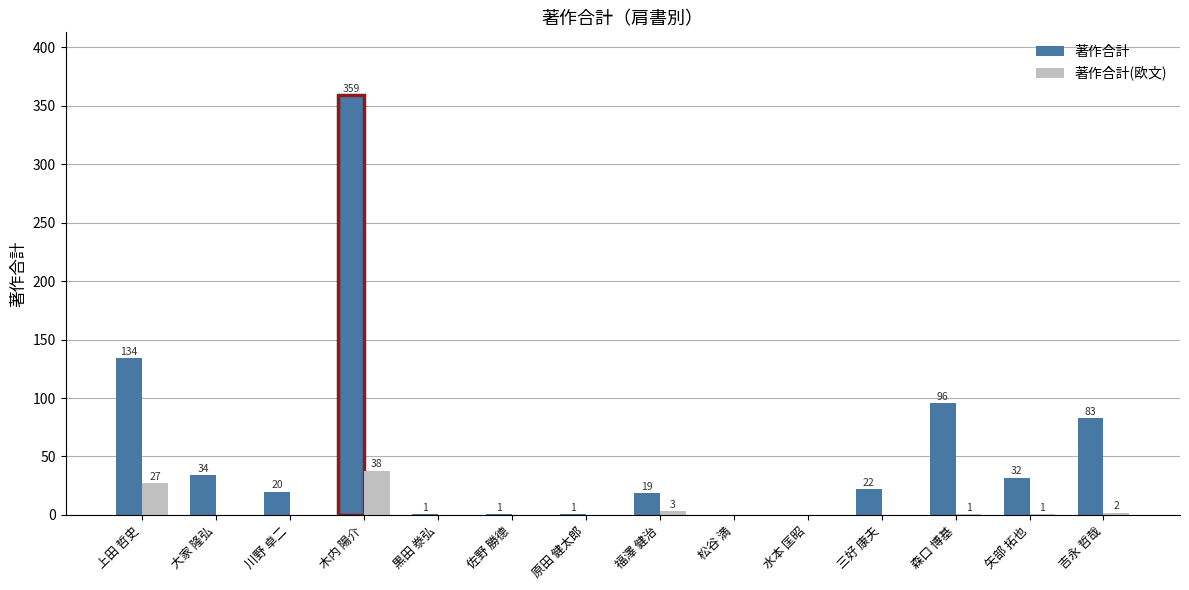

Reading left to right, what are all the values shown in this chart?

著作合計: 上田 哲史=134	大家 隆弘=34	川野 卓二=20	木内 陽介=359	黒田 𣳾弘=1	佐野 勝德=1	原田 健太郎=1	福澤 健治=19	松谷 満=0	水本 匡昭=0	三好 康夫=22	森口 博基=96	矢部 拓也=32	吉永 哲哉=83
著作合計(欧文): 上田 哲史=27	大家 隆弘=0	川野 卓二=0	木内 陽介=38	黒田 𣳾弘=0	佐野 勝德=0	原田 健太郎=0	福澤 健治=3	松谷 満=0	水本 匡昭=0	三好 康夫=0	森口 博基=1	矢部 拓也=1	吉永 哲哉=2